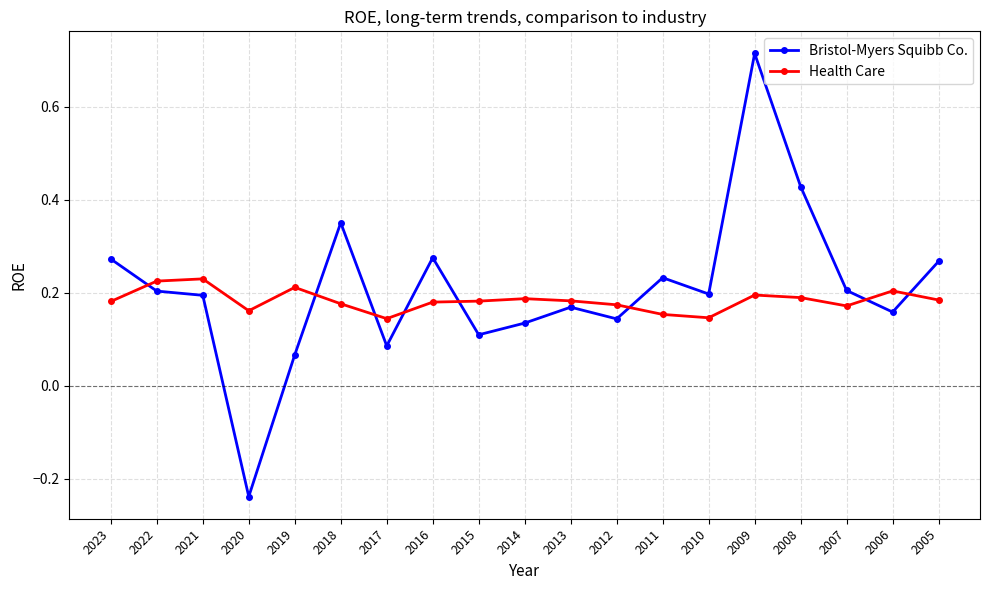

True or false: Health Care has a value of 0.1 at 2008.

False